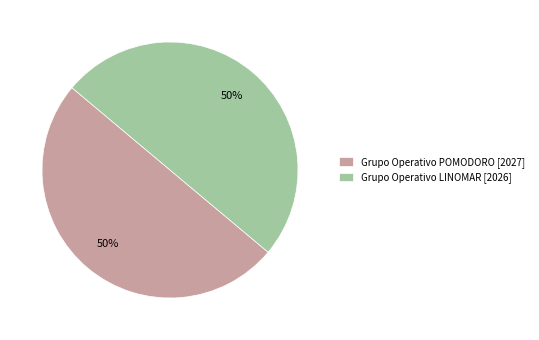

The Grupo Operativo LINOMAR slice represents 50% of the pie. True or false?

True